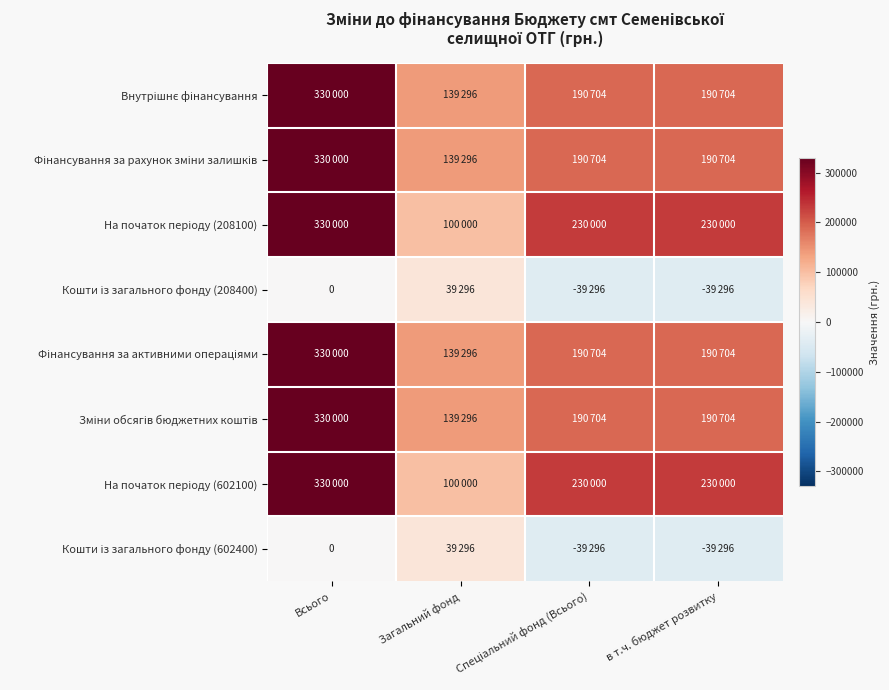

What is the difference between the Фінансування за активними операціями values at Всього and Спеціальний фонд (Всього)?

139296